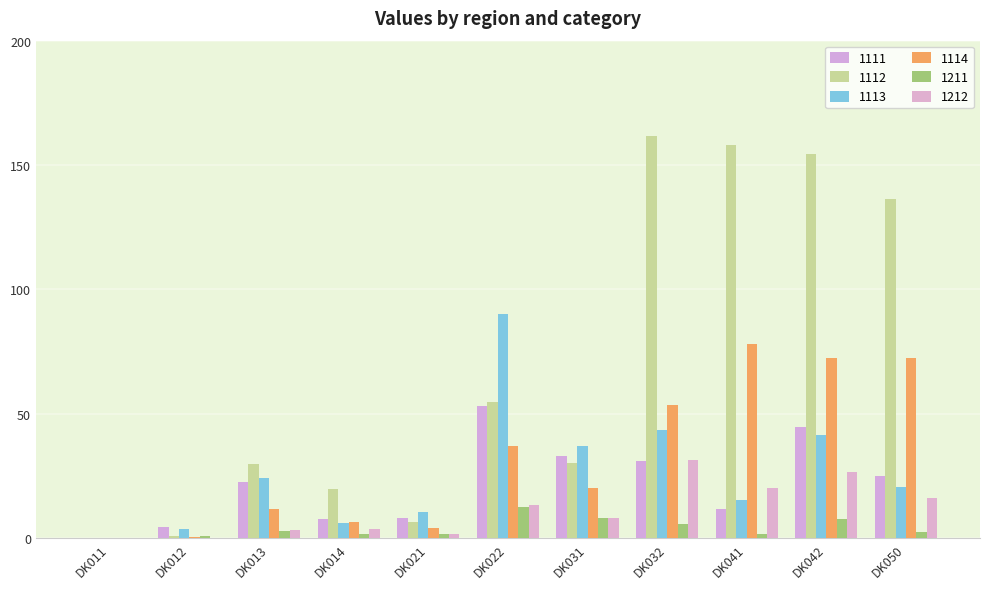

What is the total value across all series at DK013?

94.7